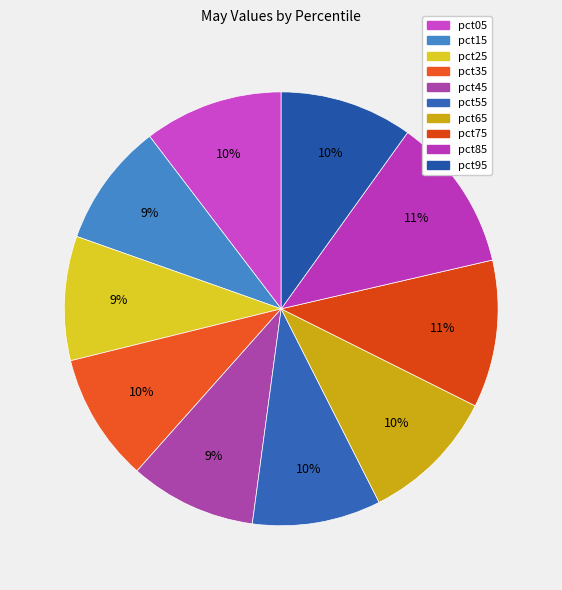

Which category has the smallest portion of the pie?

pct15